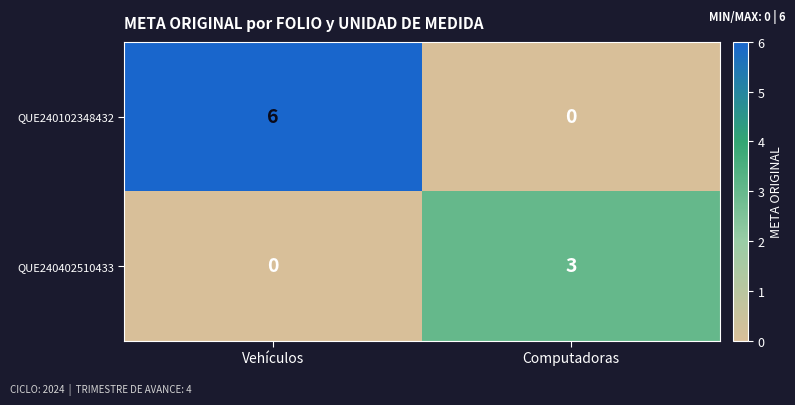

What is the sum of the QUE240402510433 values at Vehículos and Computadoras?

3